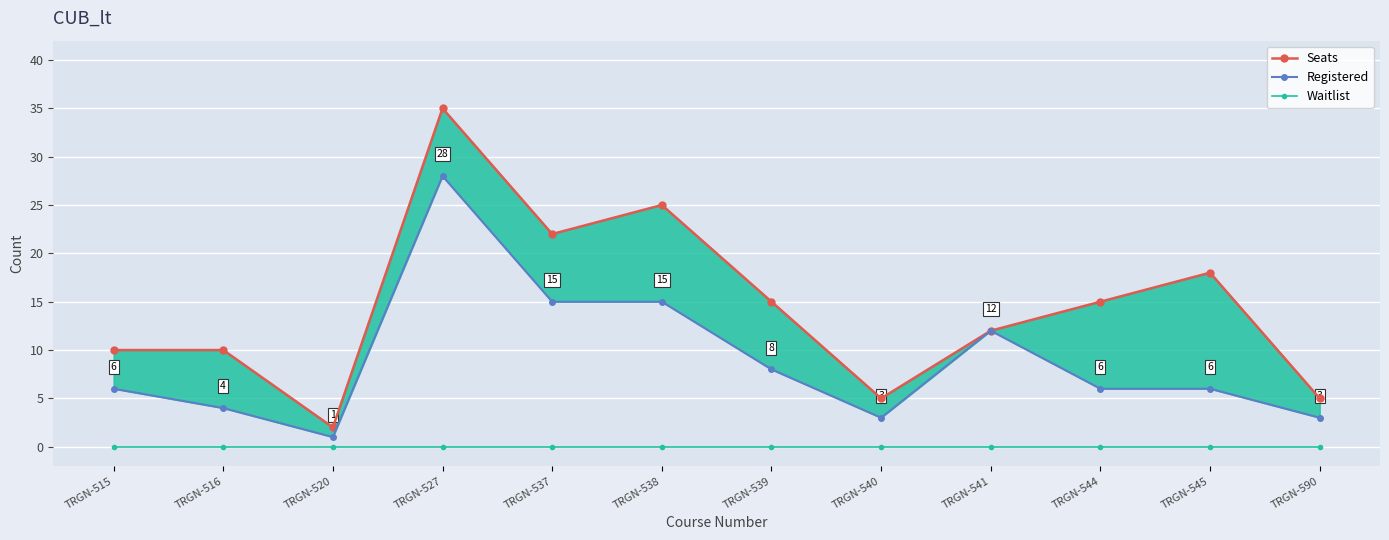

What are all the series names shown in the legend?

Seats, Registered, Waitlist